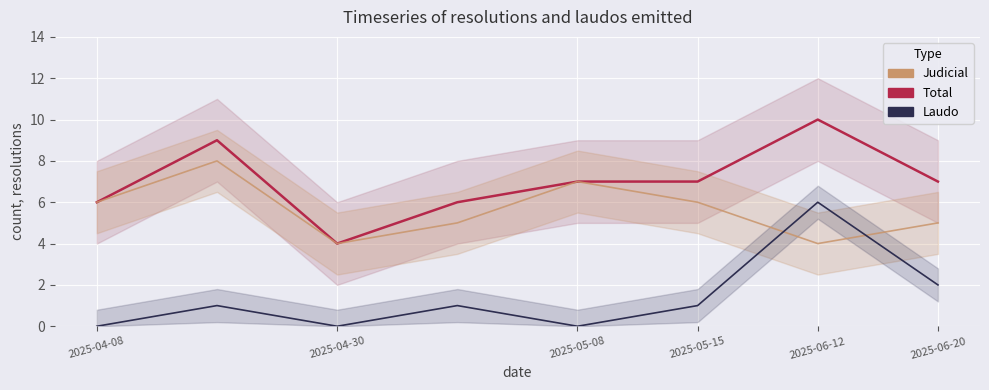

What is the difference between the second highest and minimum values in the Judicial series?

3